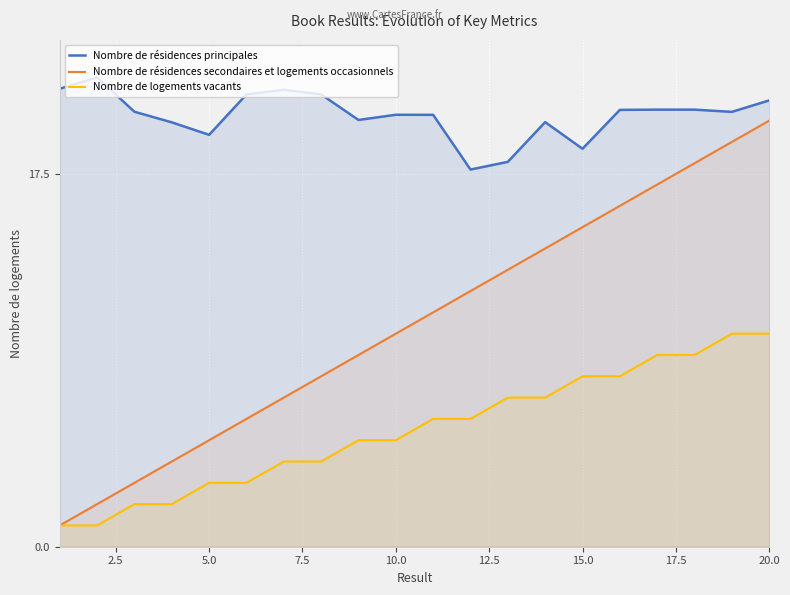

Does the chart display data point markers on the line(s)?

No